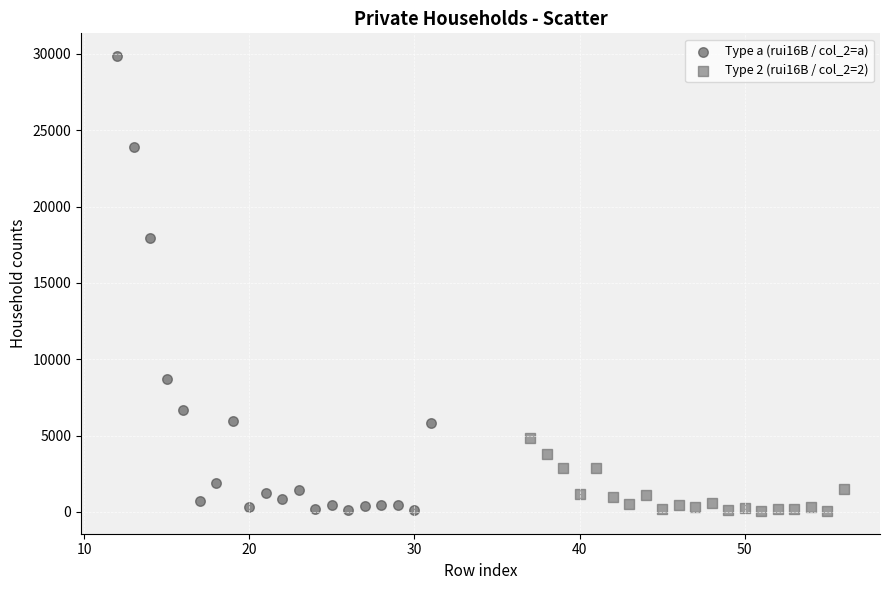

Which series reaches the maximum Y coordinate?

Type a (rui16B / col_2=a)